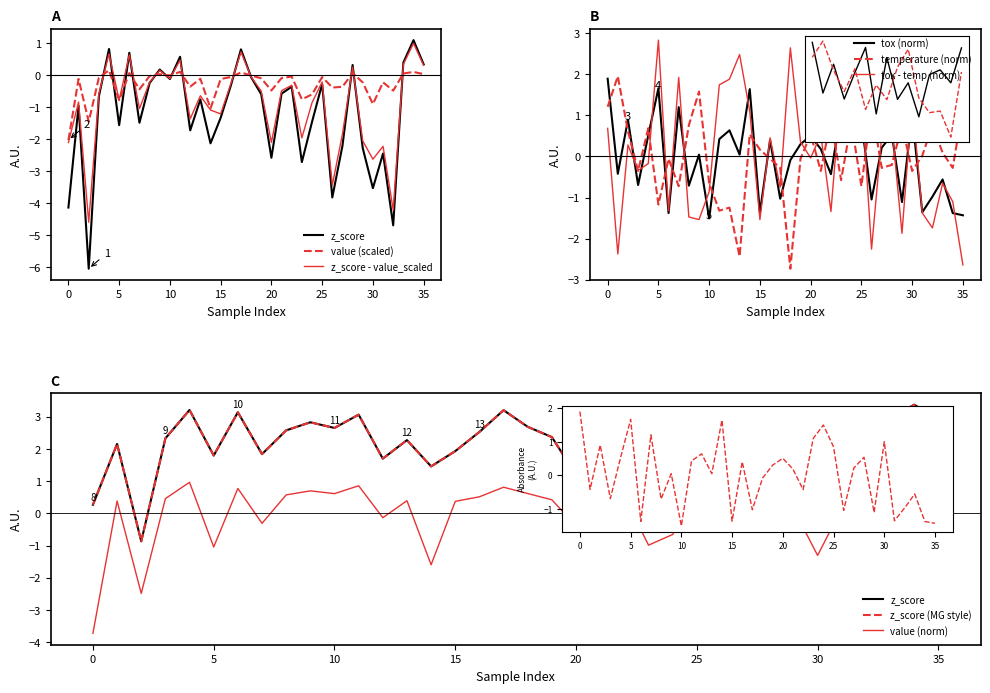

Which has a higher value, 24 or 14?

24